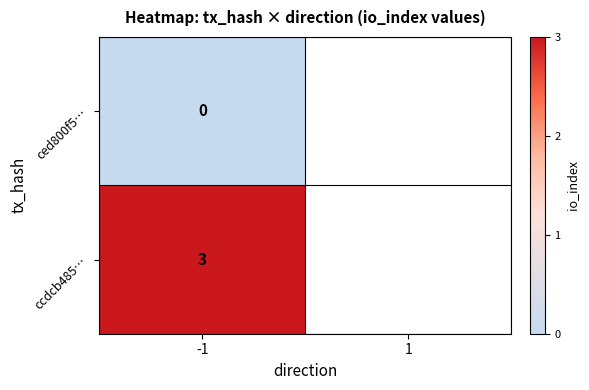

True or false: ccdcb485… has a value of 3 at -1.

True